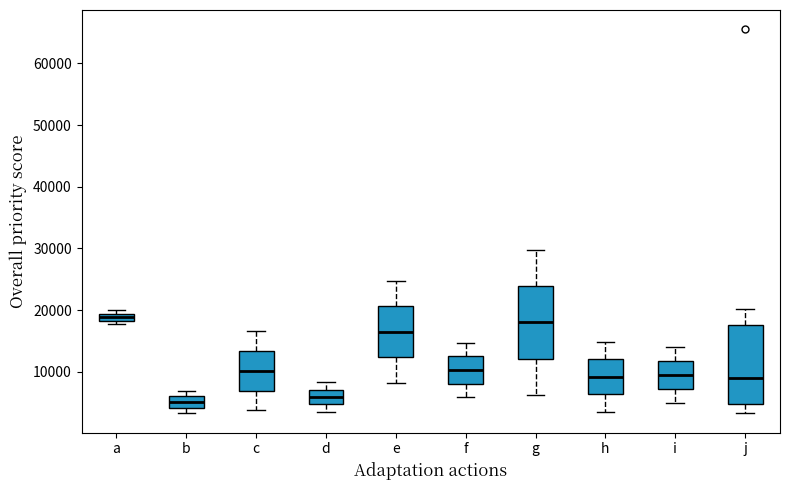

Where does the lower whisker of the box for c end on the y-axis? The values are not printed on the chart, so give them approximately, as read against the axis.

4000